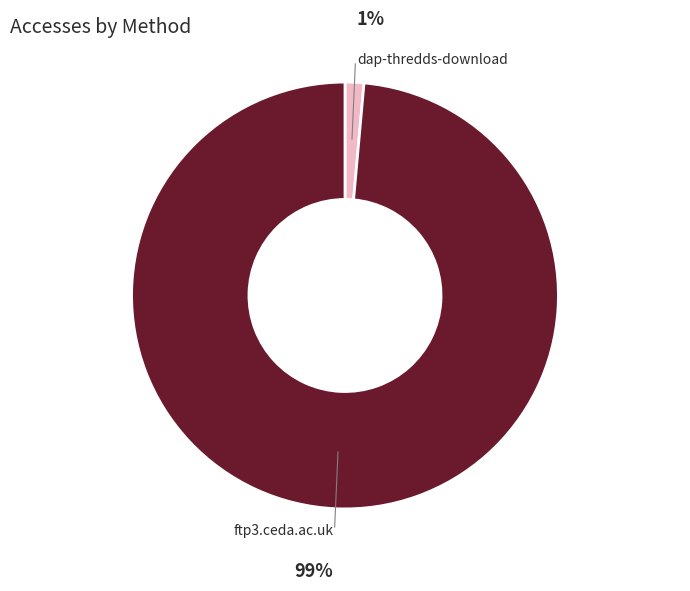

Count the number of slices in the pie.

2